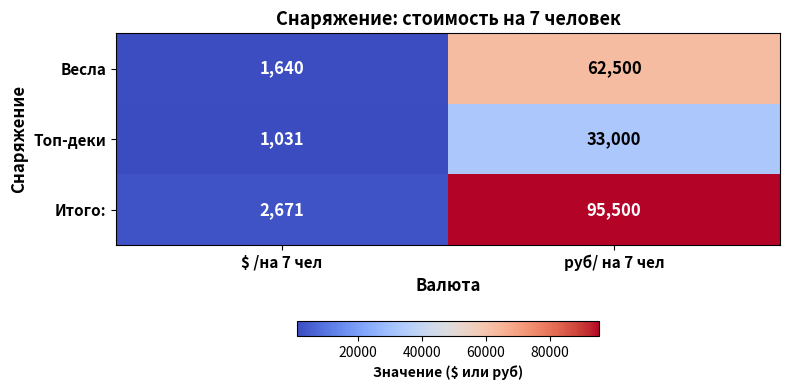

What is the total value across all series at $ /на 7 чел?

5342